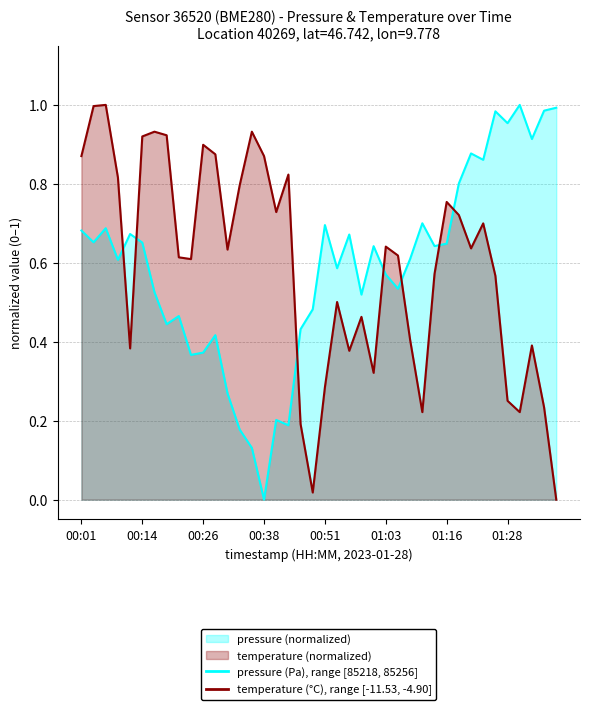

What is the spread (max minus min) of values at 01:01?

0.3